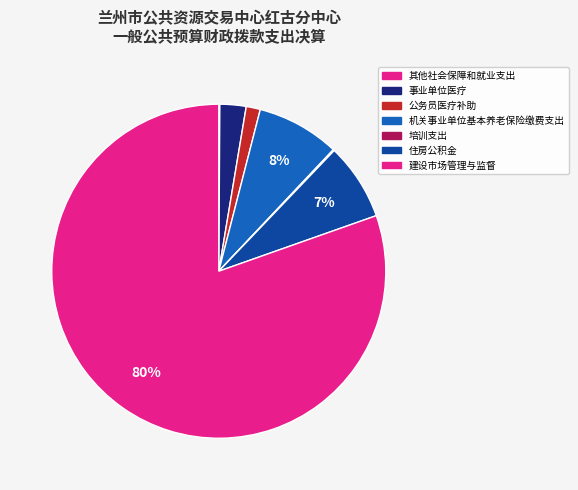

Count the number of slices in the pie.

7